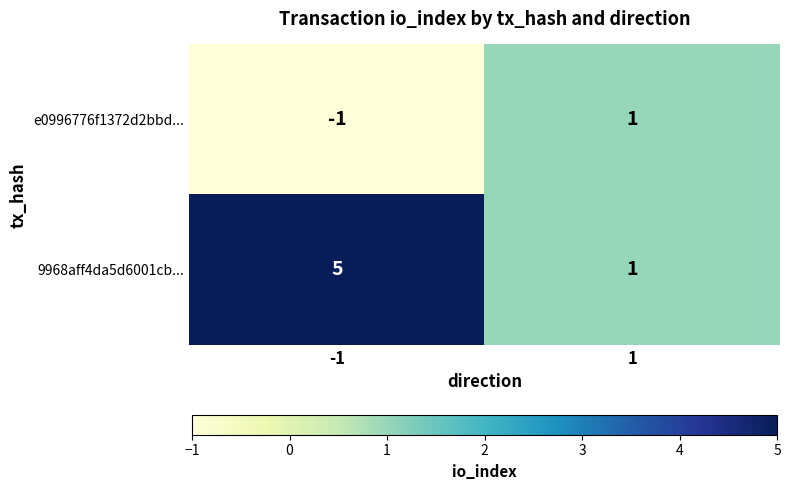

List the labels in order of 9968aff4da5d6001cb... value, largest first.

-1, 1